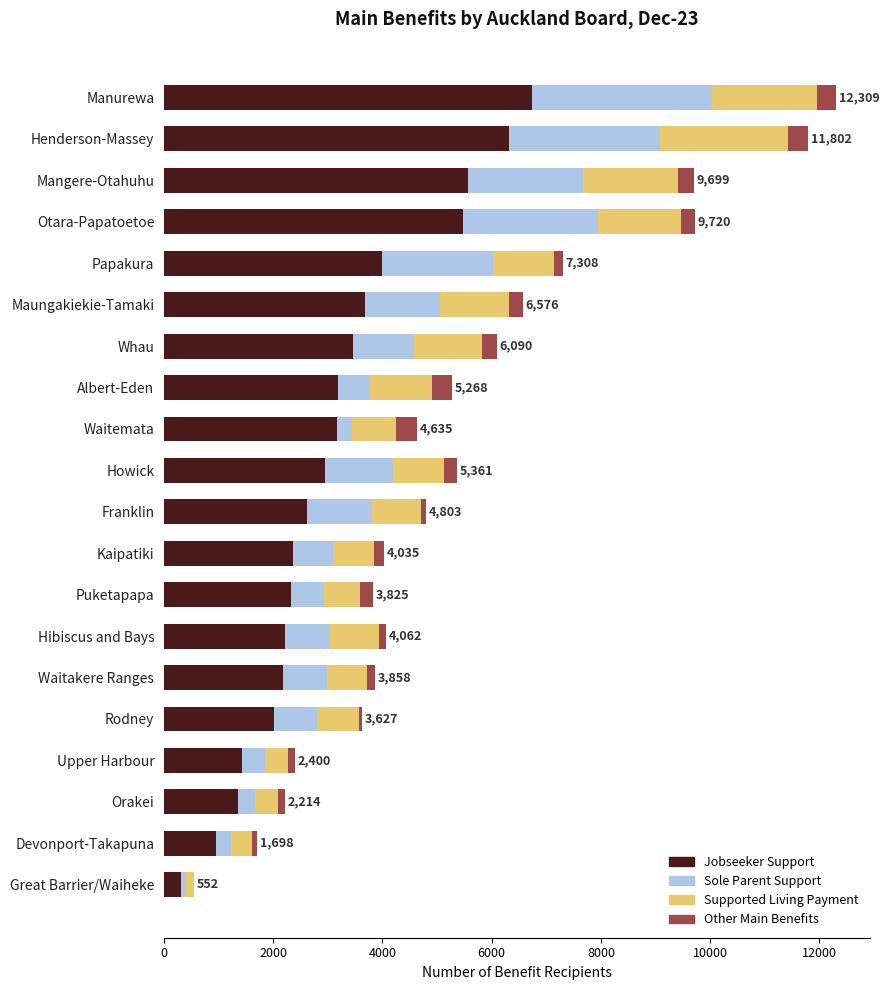

At which category is the sum across all series the highest?

Manurewa